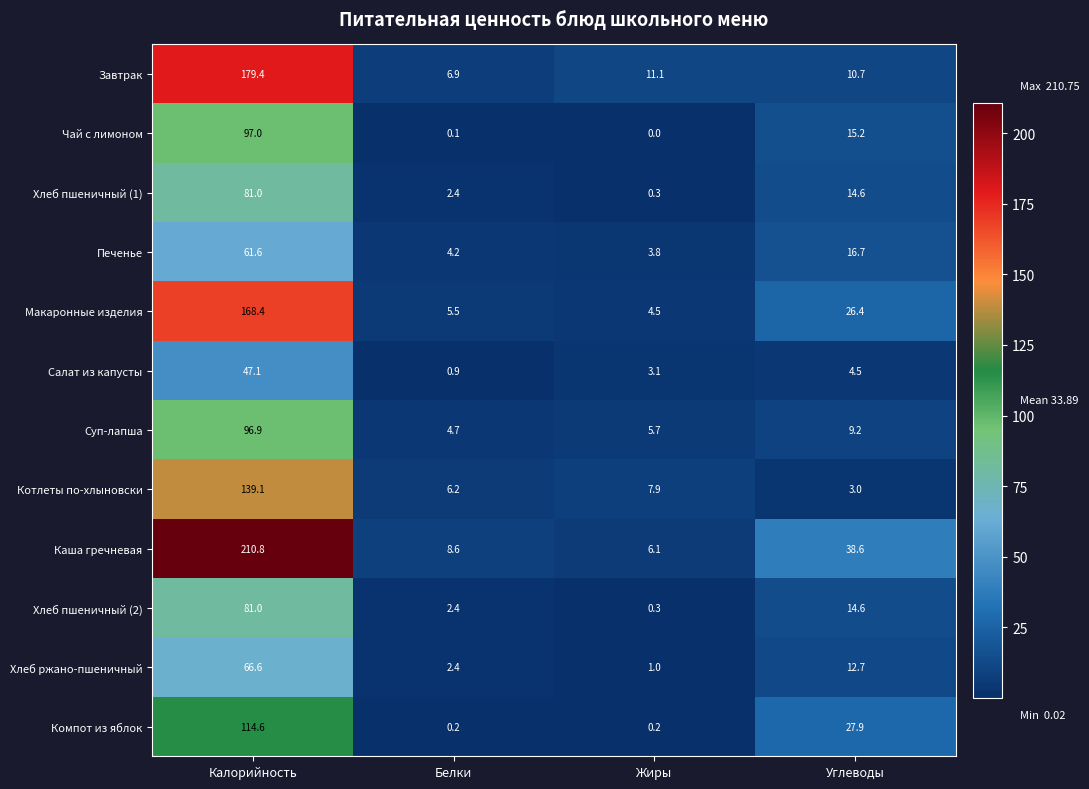

Is the value of Печенье at Углеводы greater than the value of Хлеб пшеничный (2) at Калорийность?

No